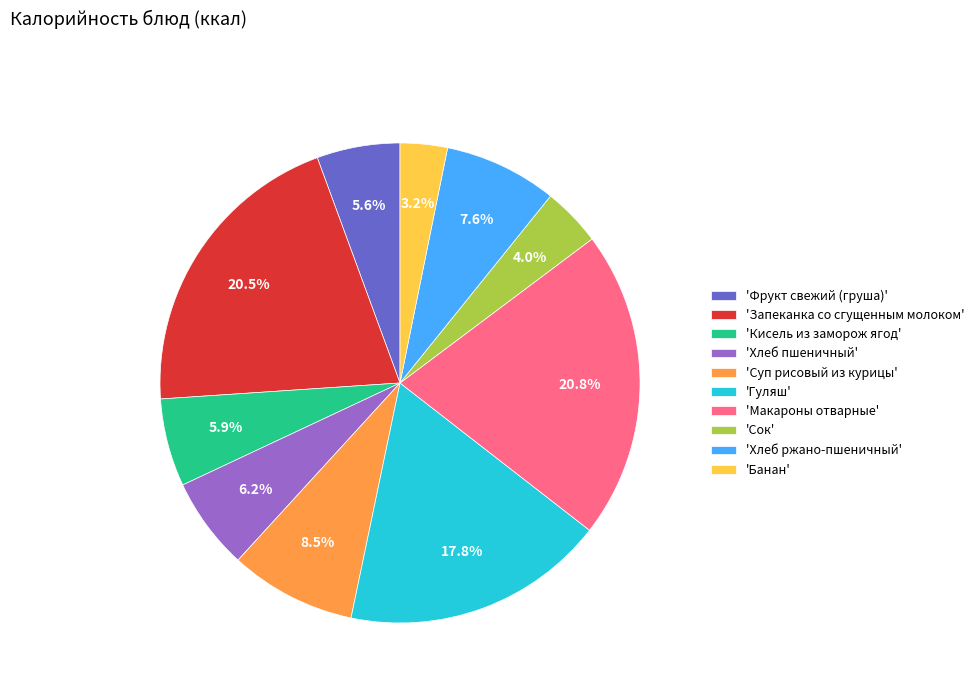

What is the ratio of the value at 'Запеканка со сгущенным молоком' to the value at 'Фрукт свежий (груша)'?

3.7